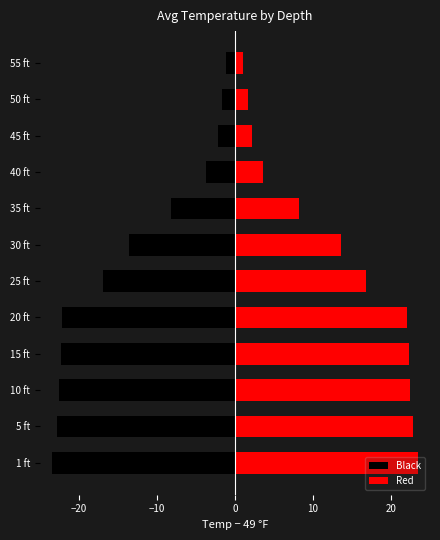

The Black series shows -32.6 at 5 ft. True or false?

False